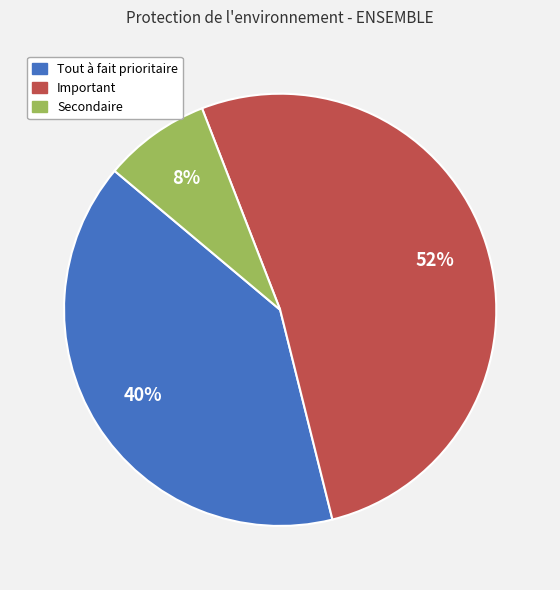

Which category has the smallest portion of the pie?

Secondaire